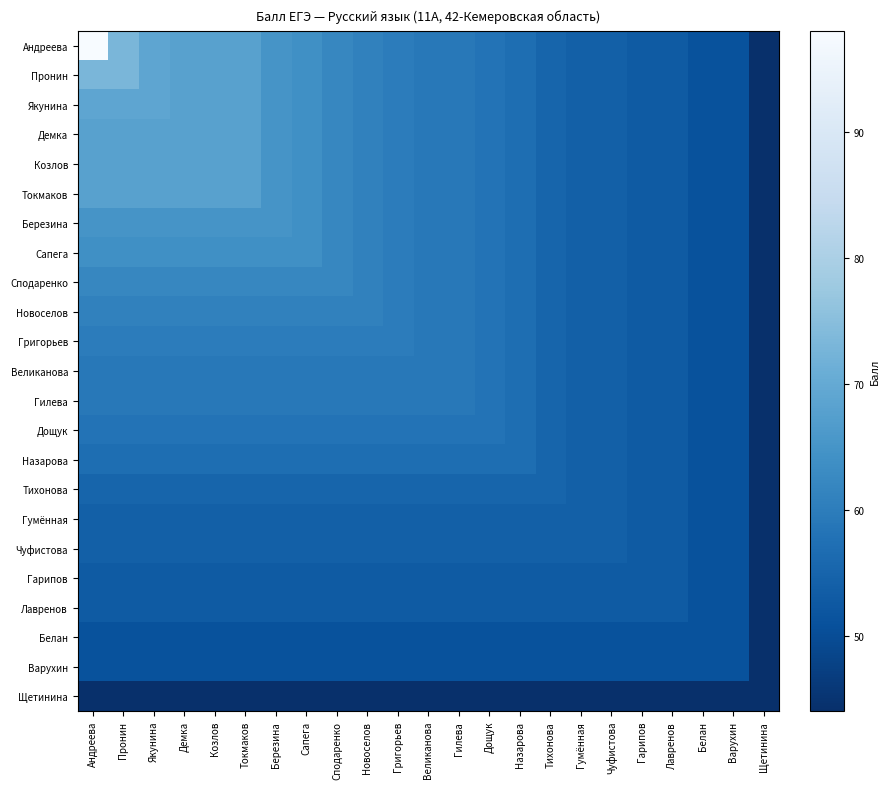

Between Демка and Григорьев, which is larger?

Демка